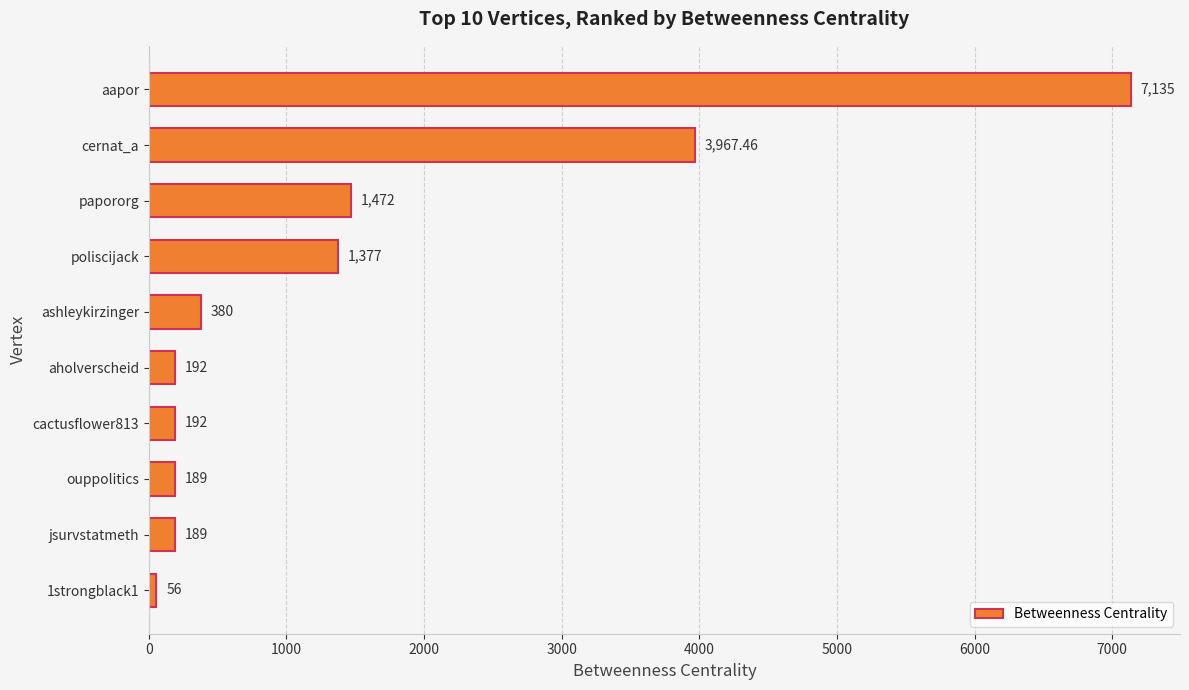

Where is the data nearest to the value 3595?

cernat_a